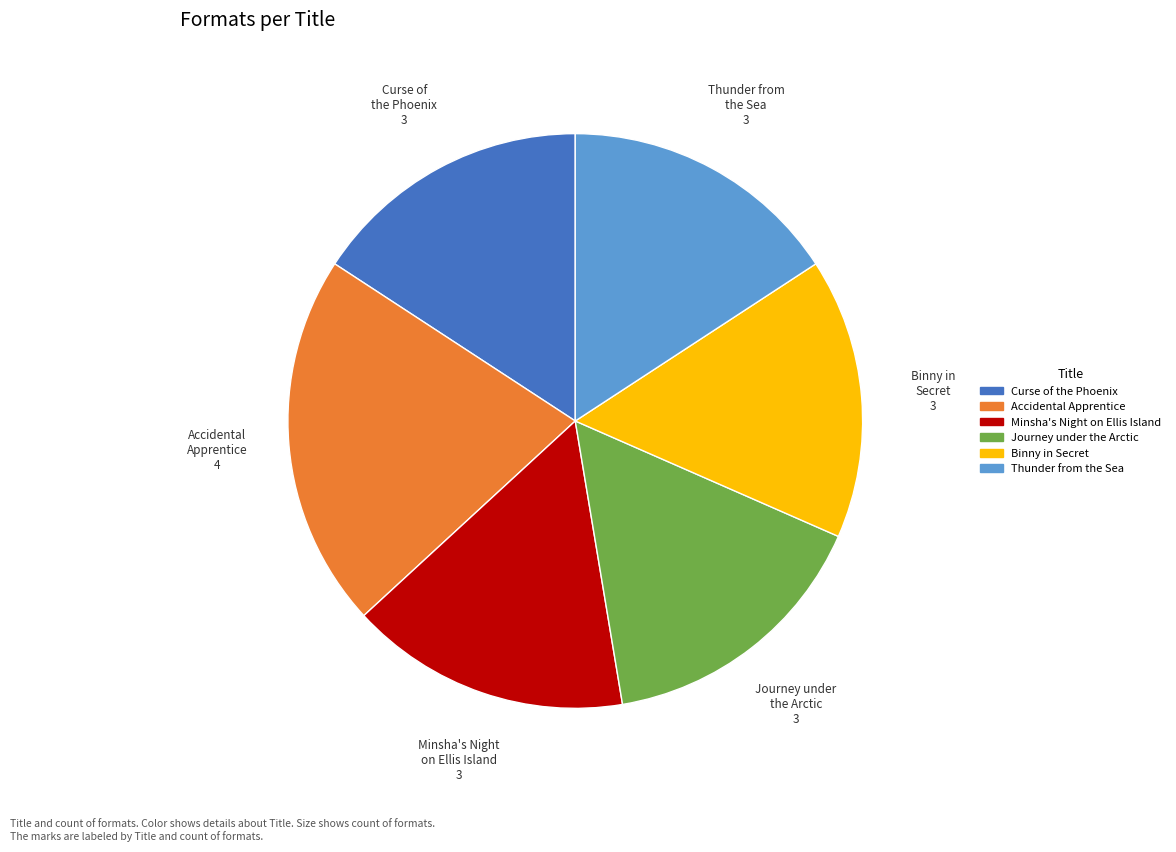

Does Thunder from the Sea represent more than half of the total?

No